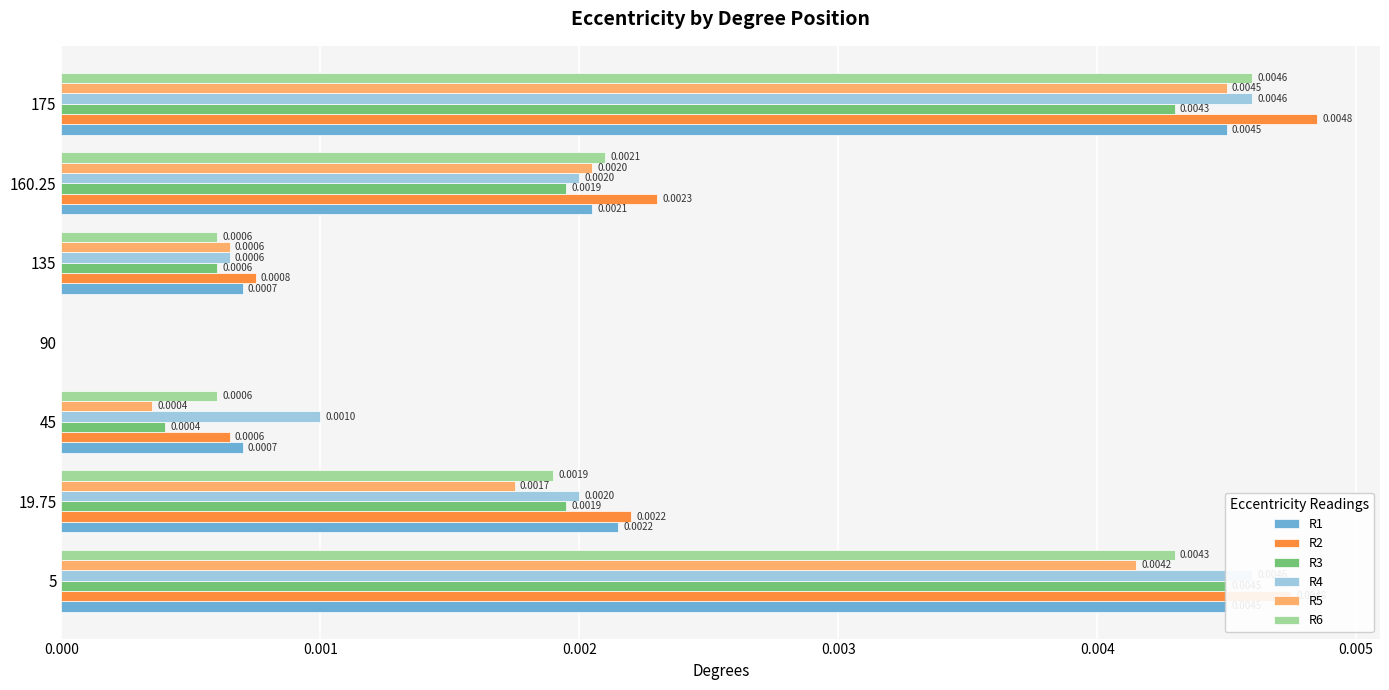

How many R2 values are between 0 and 1?

7